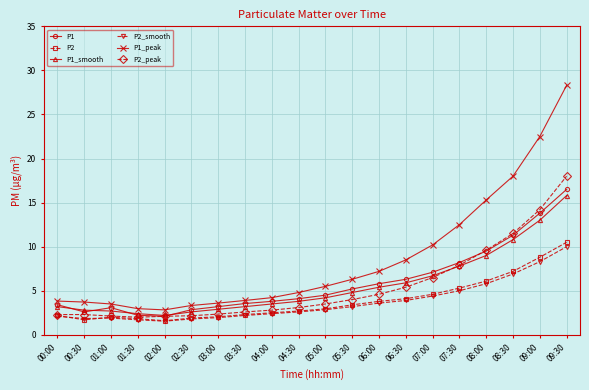

What is the spread (max minus min) of values at 01:30?

1.3